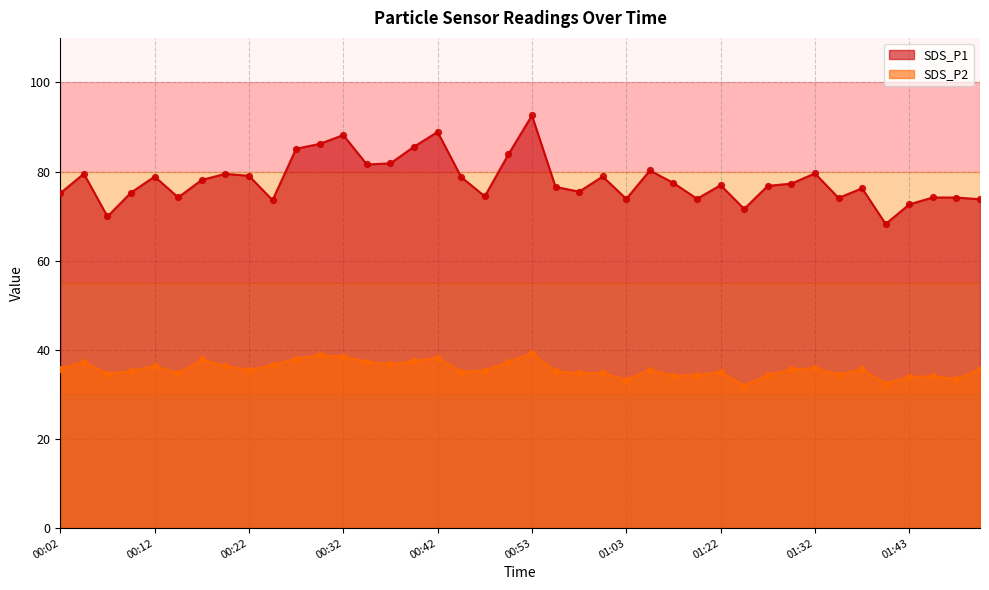

Which series has the largest Y range (max minus min)?

SDS_P1